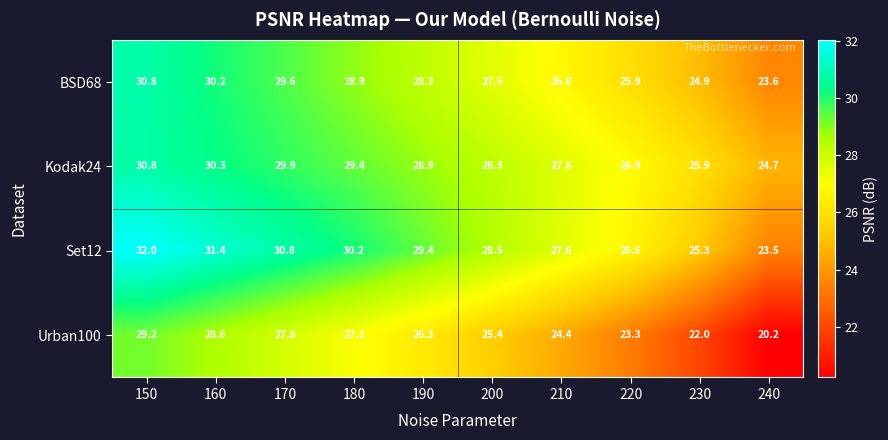

What is the maximum value shown in the chart?

32.0